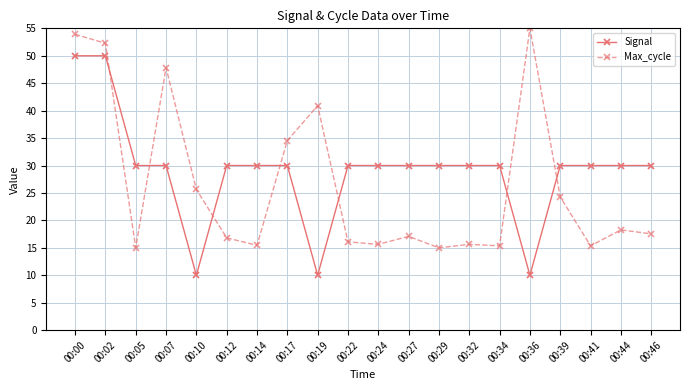

What is the greatest value displayed?

55.0